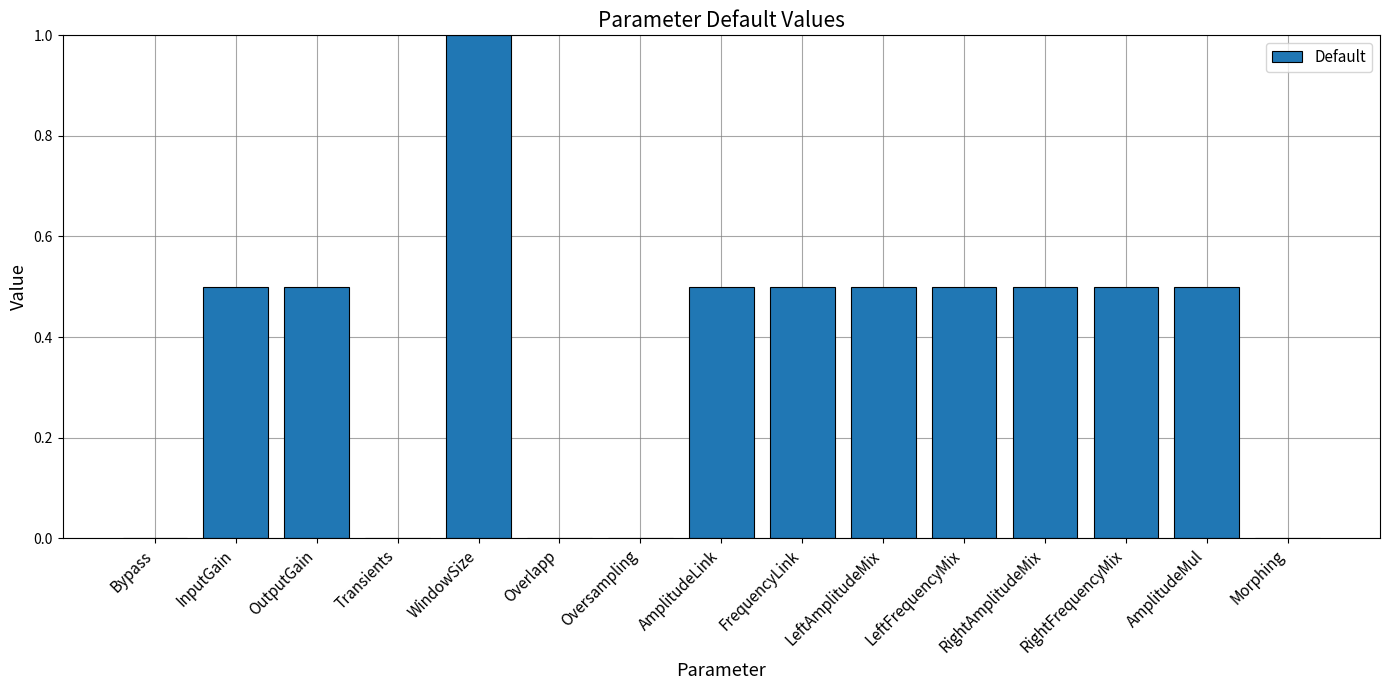

How many distinct data groups are displayed?

1